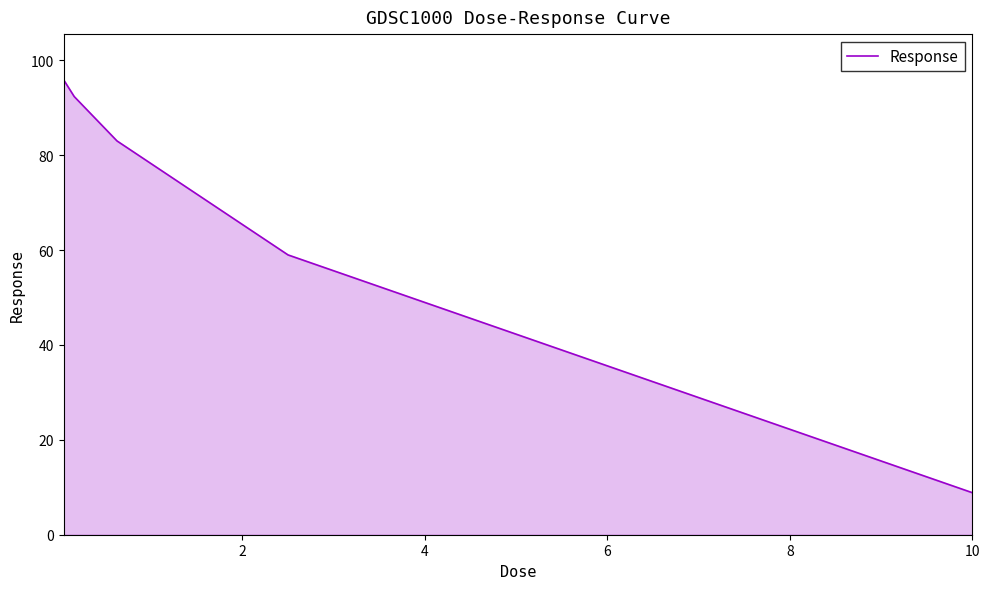

What is the smallest value displayed?

8.9